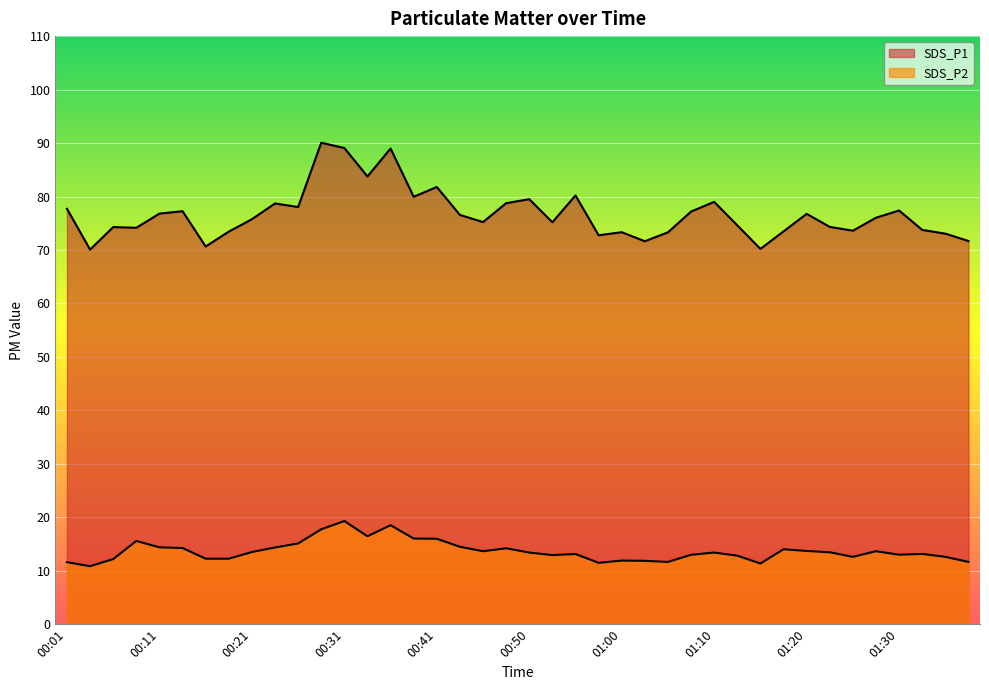

Reading right to left, list all the values displayed in this chart.

SDS_P1: 01:37=71.7	01:35=73.0	01:32=73.8	01:30=77.4	01:27=76.0	01:25=73.6	01:22=74.3	01:20=76.8	01:17=73.5	01:15=70.2	01:12=74.6	01:10=79.0	01:08=77.2	01:05=73.3	01:03=71.6	01:00=73.3	00:58=72.8	00:55=80.2	00:53=75.2	00:50=79.5	00:48=78.8	00:45=75.2	00:43=76.5	00:41=81.8	00:38=80.0	00:36=89.0	00:33=83.8	00:31=89.1	00:28=90.0	00:26=78.0	00:23=78.7	00:21=75.8	00:18=73.4	00:16=70.7	00:13=77.2	00:11=76.8	00:09=74.2	00:06=74.3	00:04=70.1	00:01=77.7
SDS_P2: 01:37=11.7	01:35=12.6	01:32=13.2	01:30=13.0	01:27=13.7	01:25=12.6	01:22=13.4	01:20=13.7	01:17=14.0	01:15=11.3	01:12=12.8	01:10=13.4	01:08=13.0	01:05=11.7	01:03=11.8	01:00=11.9	00:58=11.5	00:55=13.1	00:53=12.9	00:50=13.4	00:48=14.2	00:45=13.7	00:43=14.5	00:41=16.0	00:38=16.0	00:36=18.5	00:33=16.4	00:31=19.3	00:28=17.8	00:26=15.1	00:23=14.3	00:21=13.5	00:18=12.2	00:16=12.2	00:13=14.2	00:11=14.4	00:09=15.6	00:06=12.2	00:04=10.8	00:01=11.6